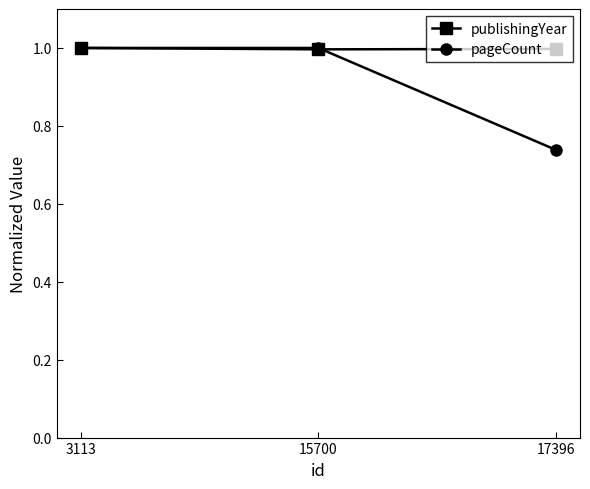

What is the sum of all publishingYear values?

3.0